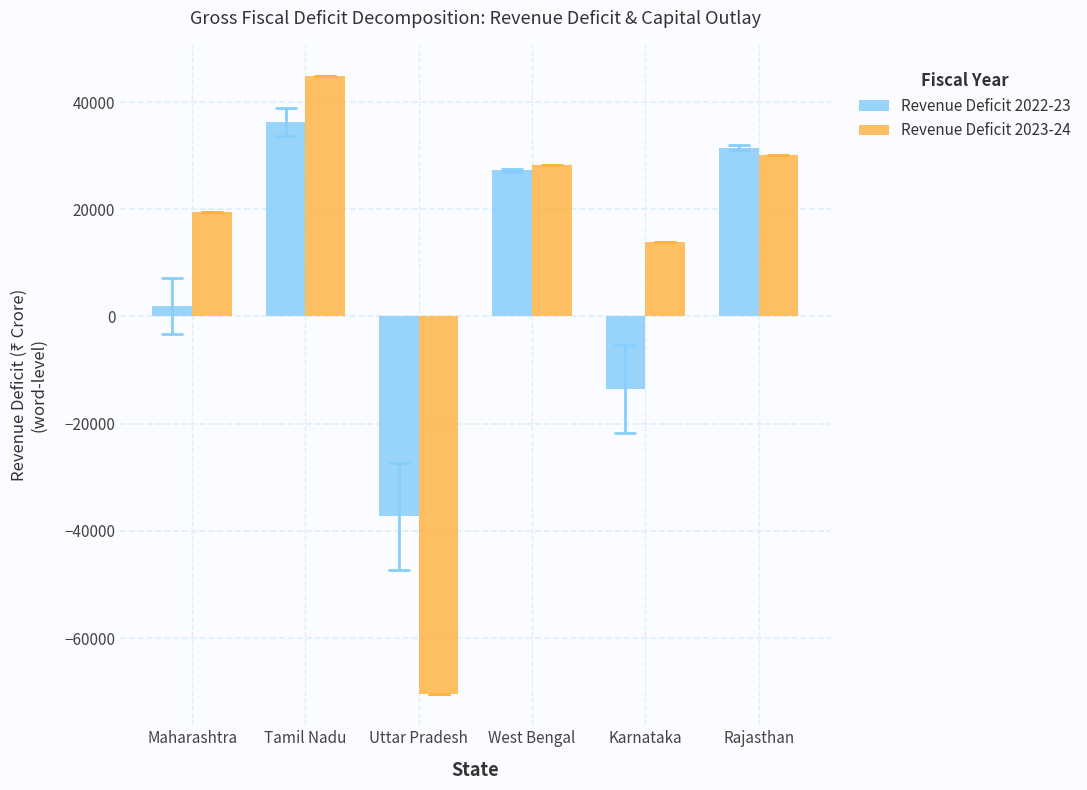

Rank the series by their maximum value, from highest to lowest.

Revenue Deficit 2023-24, Revenue Deficit 2022-23